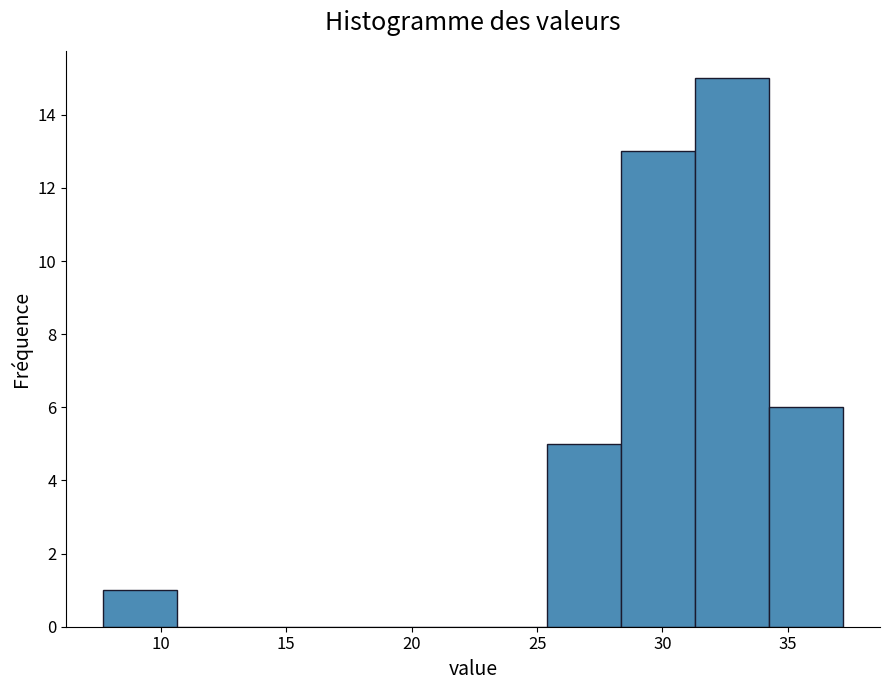

What is the height of the bar covering 31.30 to 34.25 on the x-axis? Neither the bar edges nor the heights are printed on the chart, so give them approximately, as read against the axes.

15